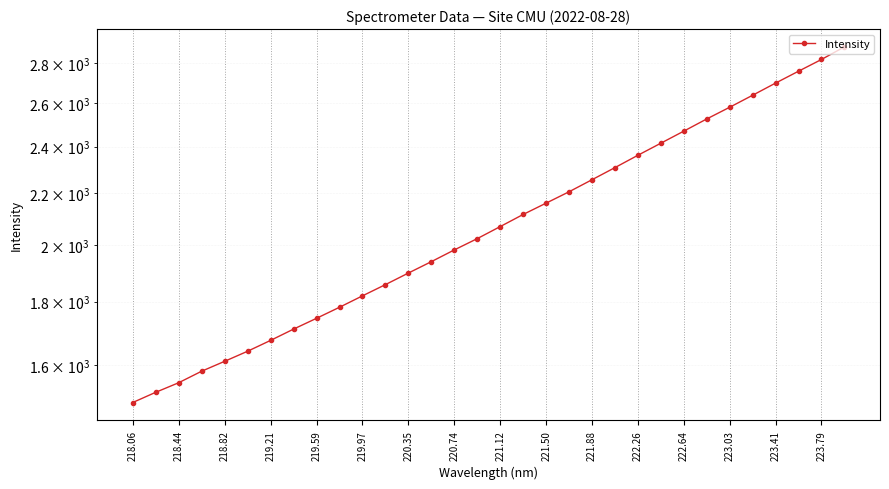

What is the difference between the second highest and minimum values?

1327.6